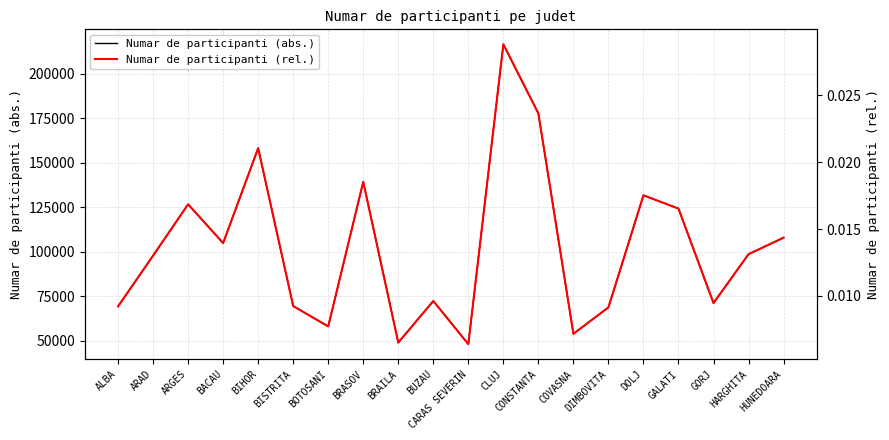

Which series has the largest range (max minus min)?

Numar de participanti (abs.)